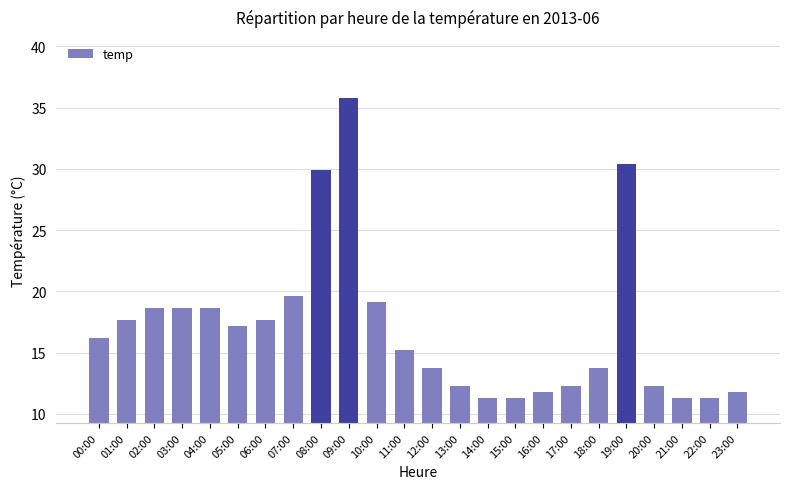

The value at 22:00 is 17.8. True or false?

False